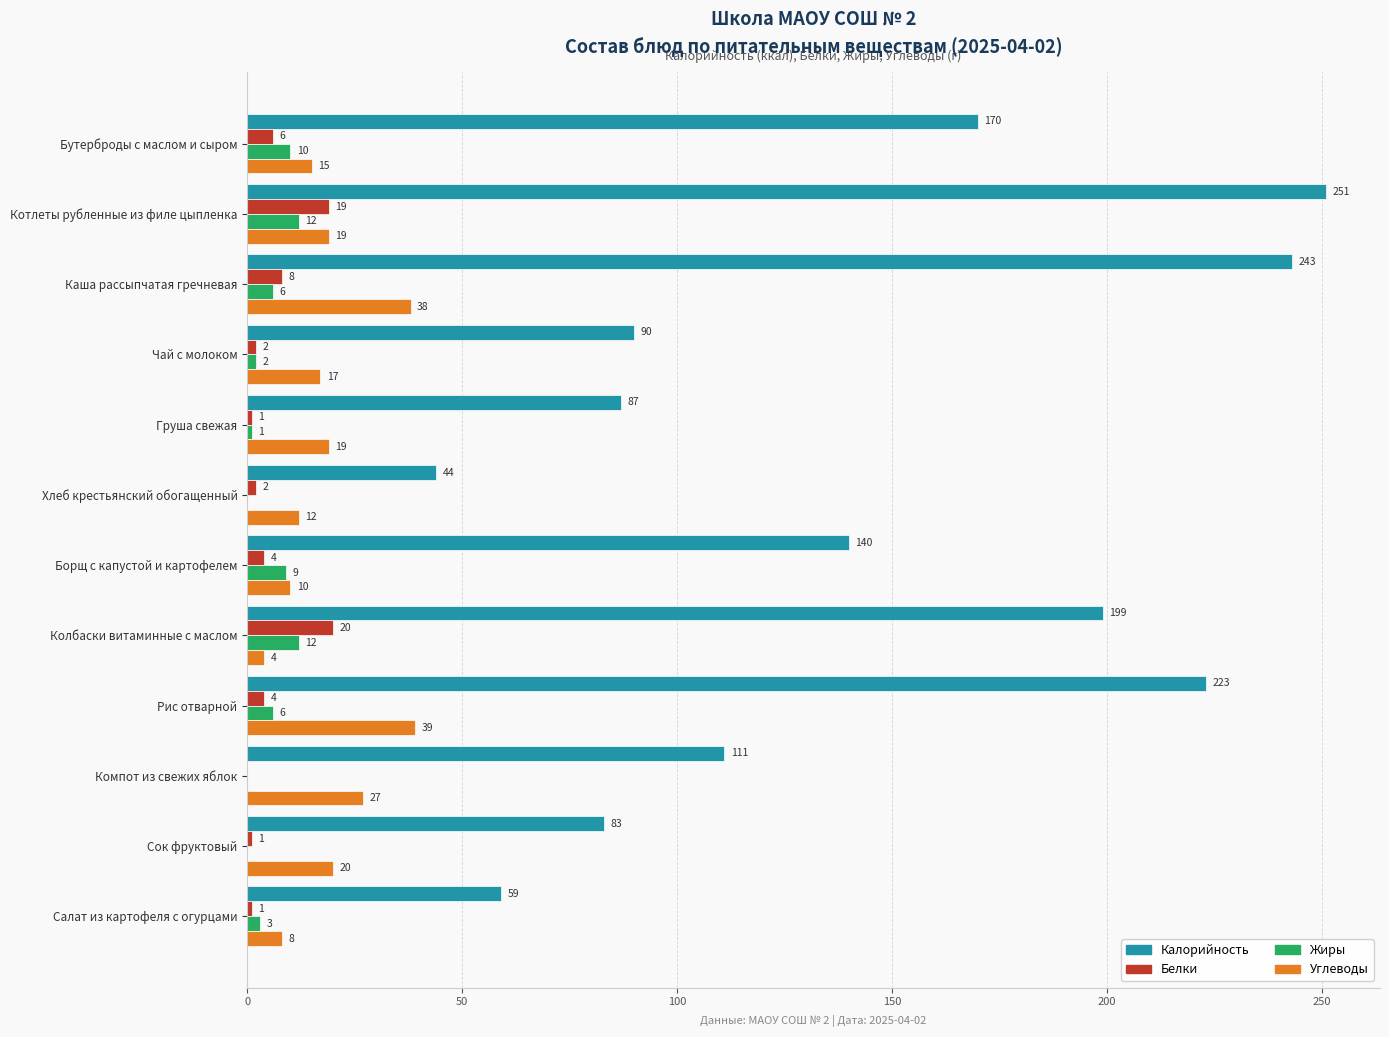

Which series has the largest total across all categories?

Калорийность